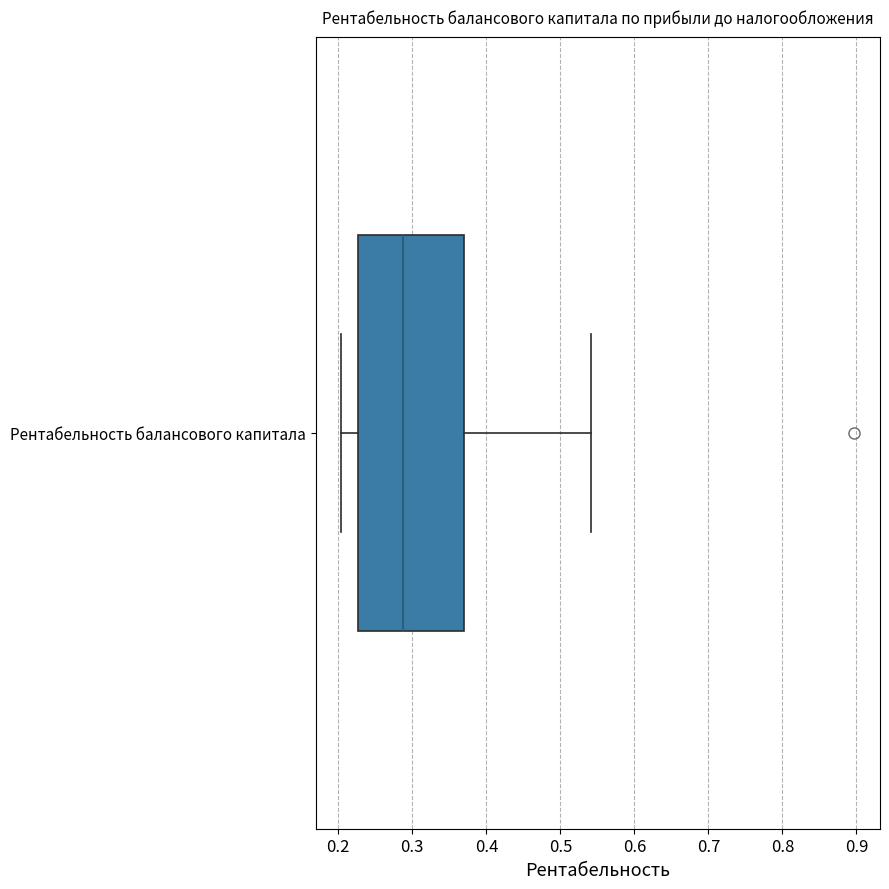

Transcribe this box plot: give where the median line is, the range the box spans, and where the two whiskers end, as read against the x-axis. The values are not printed on the chart, so give them approximately, as read against the axis.

median 0.29, box 0.23 to 0.37, whiskers 0.20 to 0.54